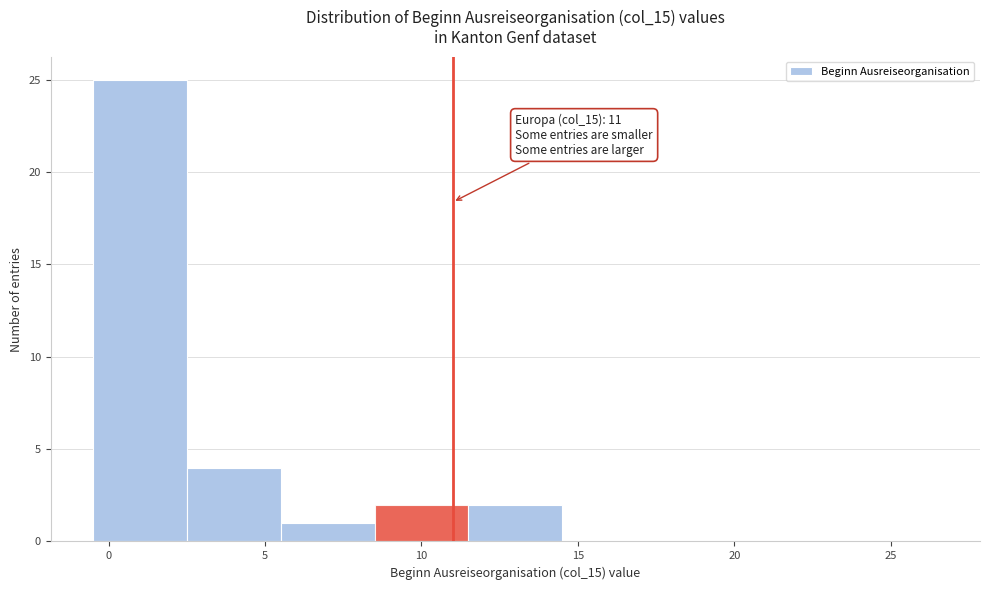

Over which range of the x-axis is the bar tallest?

-0.5 to 2.5